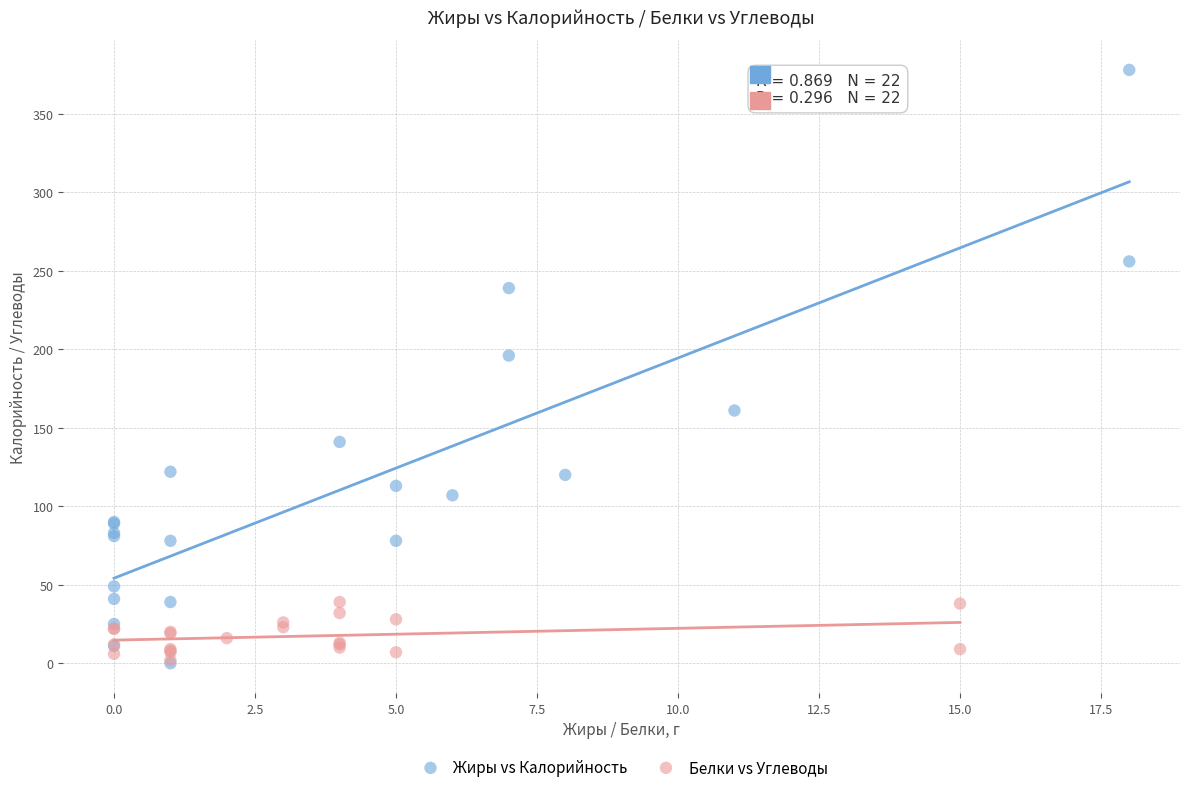

What are all the series names shown in the legend?

Жиры vs Калорийность, Белки vs Углеводы